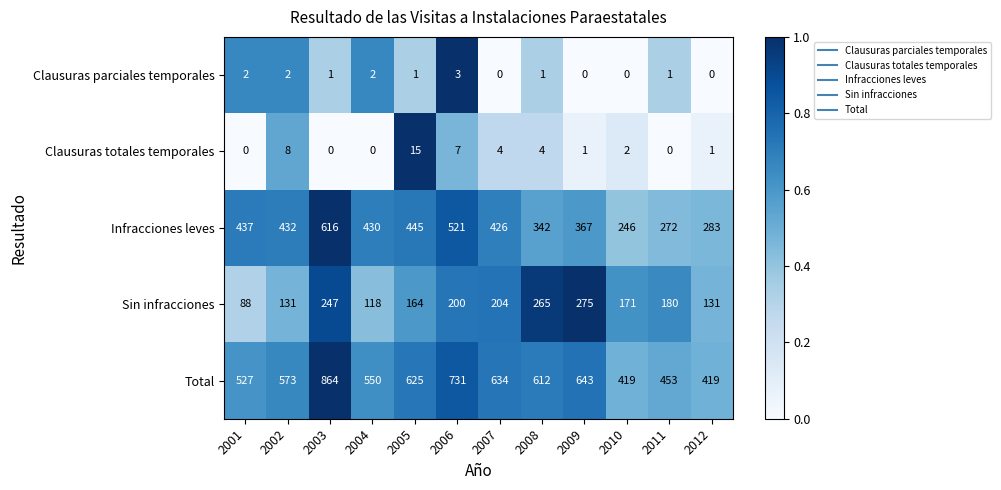

What value does the Infracciones leves series have at 2004?

430